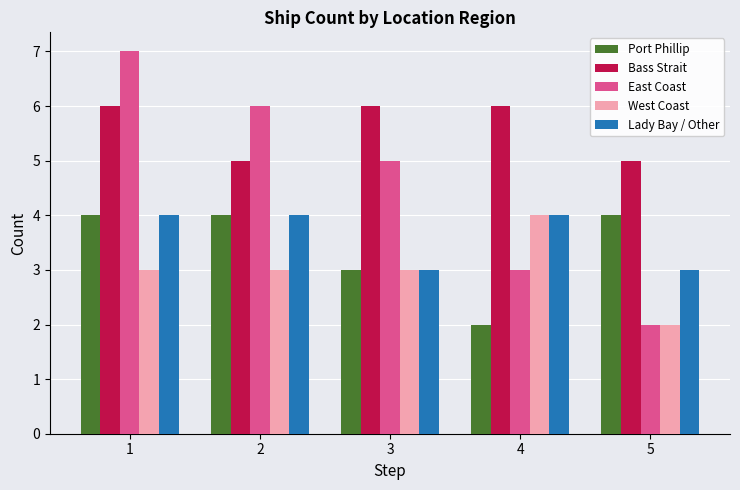

What is the difference between the maximum and second lowest values in the West Coast series?

1